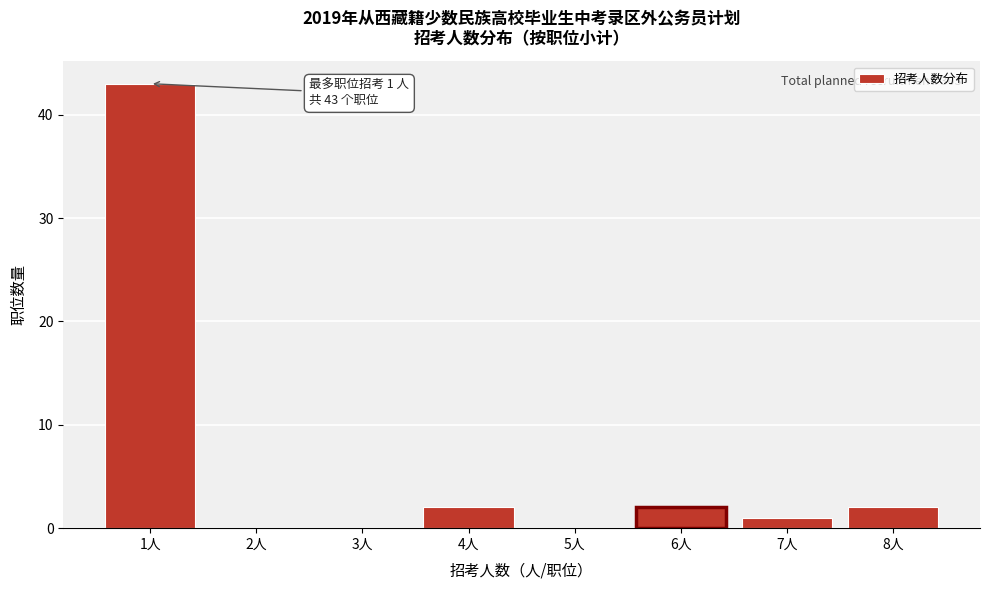

Reading left to right, extract all data points from this chart.

1人=43	2人=0	3人=0	4人=2	5人=0	6人=2	7人=1	8人=2